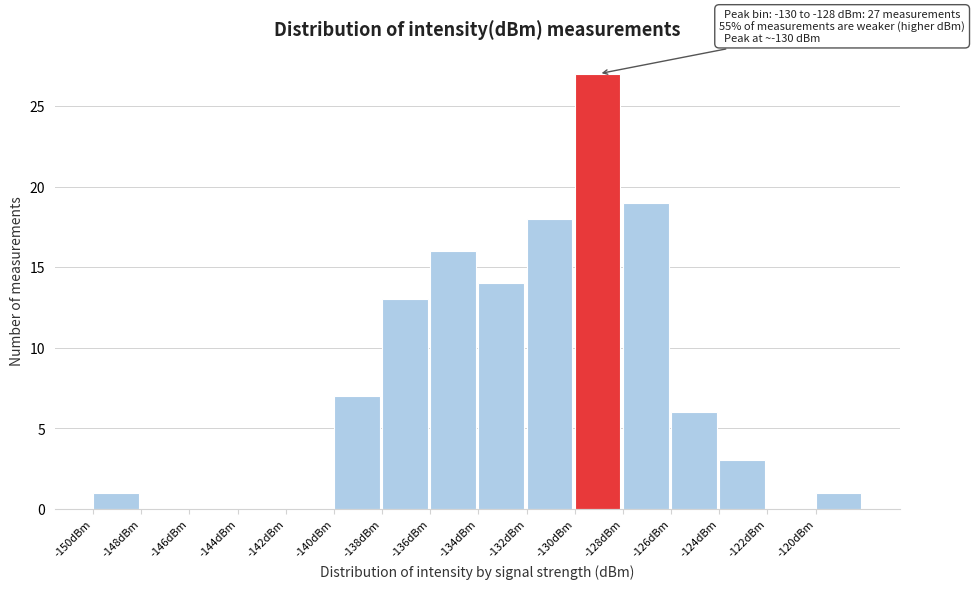

Over which range of the x-axis is the bar tallest?

-130 to -128